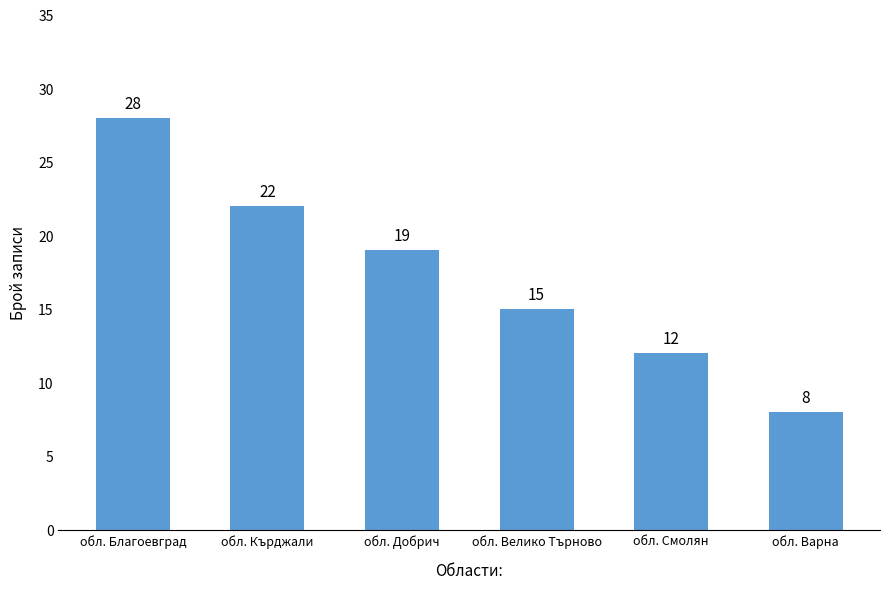

Which label corresponds to the smallest value in the chart?

обл. Варна